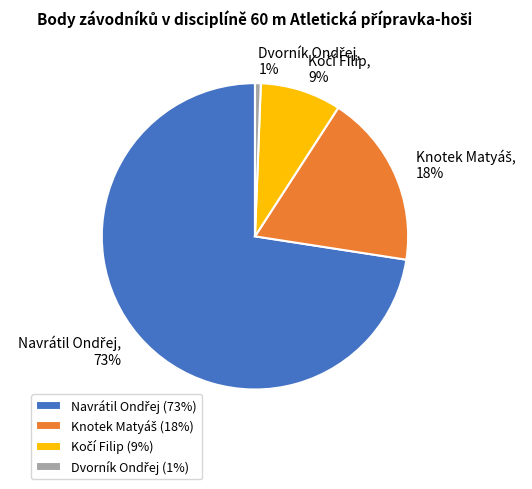

To the nearest percent, what is the average slice percentage?

25%